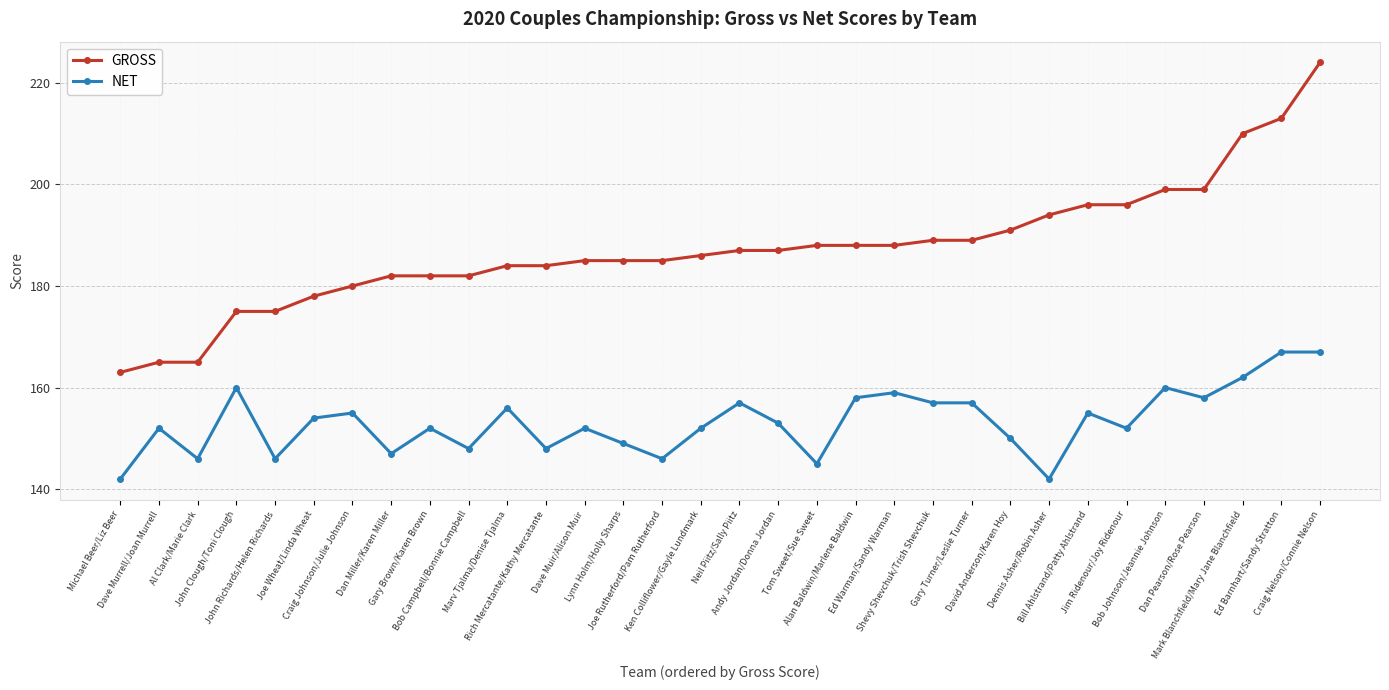

At how many categories does at least one series exceed 174?

29